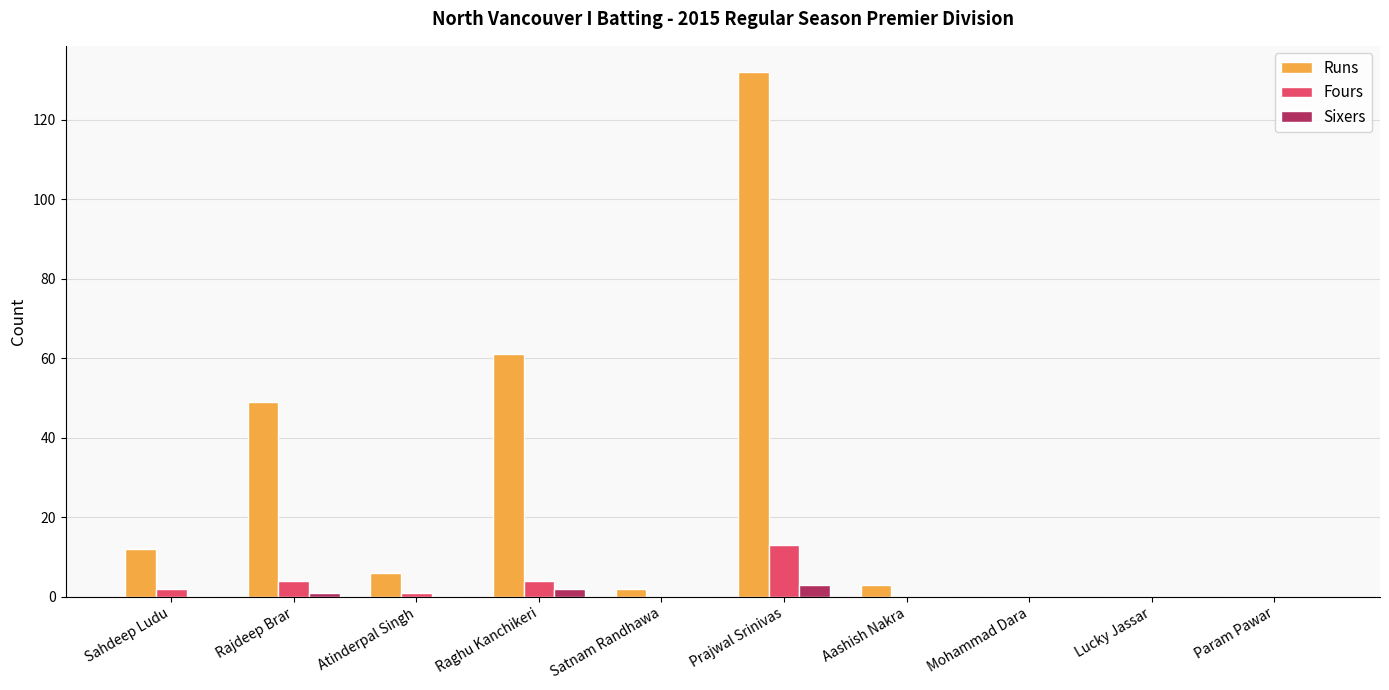

Reading left to right, what are all the values shown in this chart?

Runs: 12	49	6	61	2	132	3	0	0	0
Fours: 2	4	1	4	0	13	0	0	0	0
Sixers: 0	1	0	2	0	3	0	0	0	0